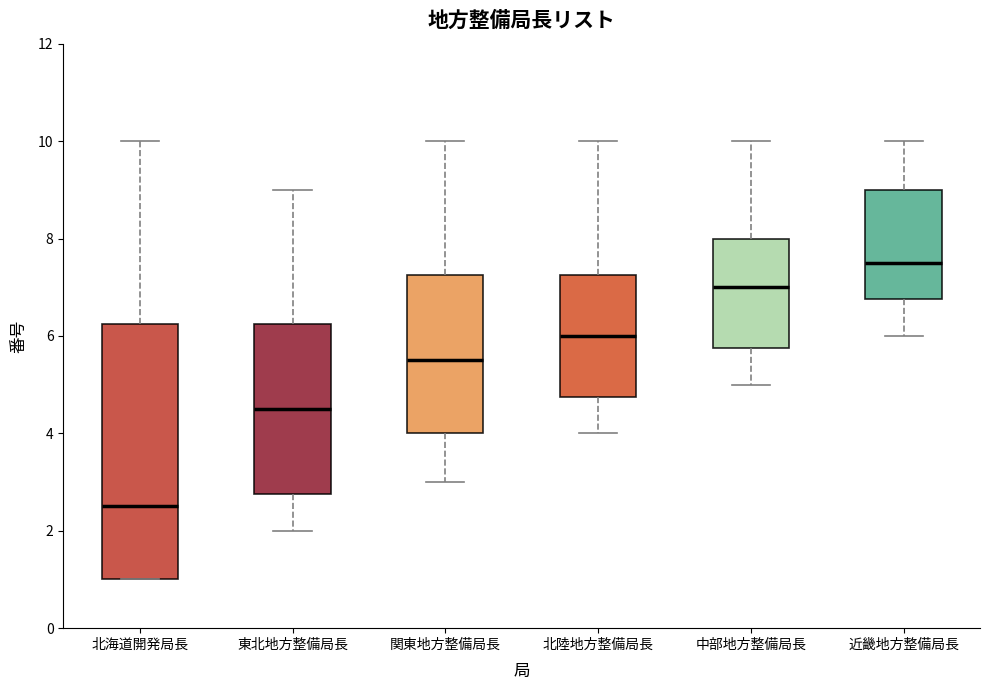

Comparing the boxes themselves (not the whiskers), which one is the tallest?

北海道開発局長